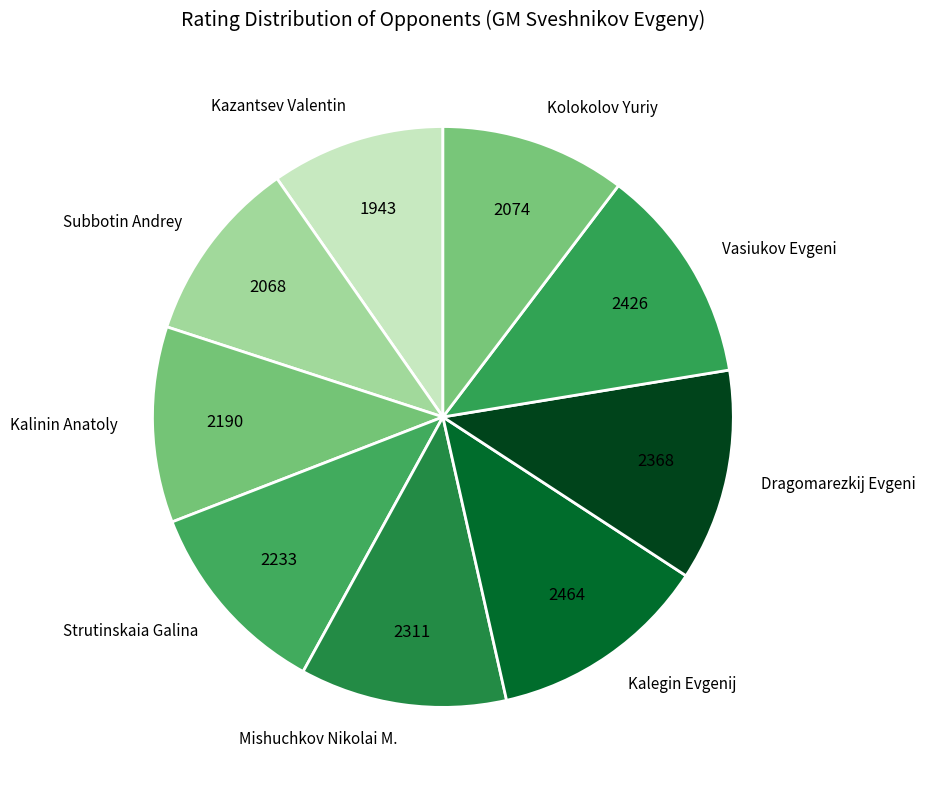

Is it true that Kolokolov Yuriy is 1% of the pie?

False